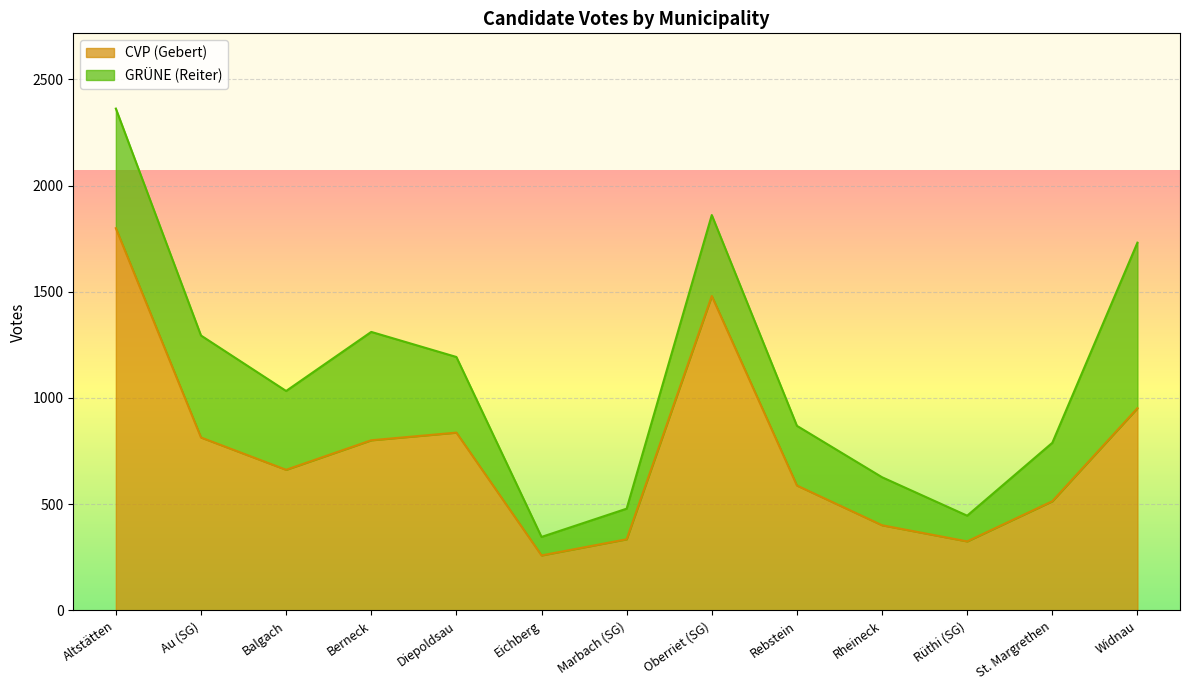

What is the minimum value shown in the chart?

259